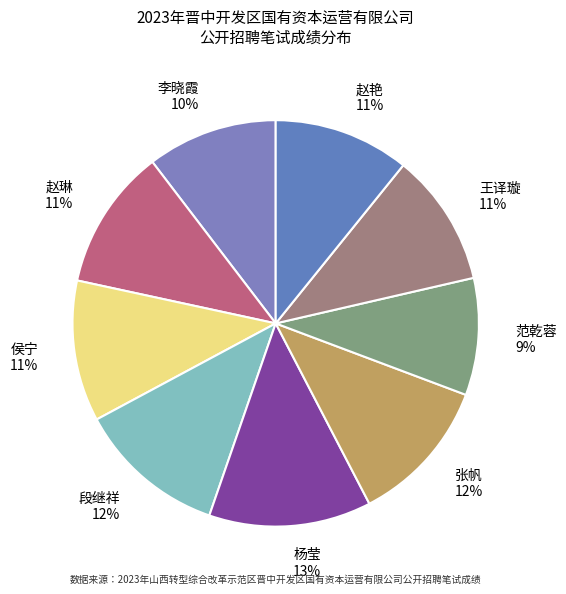

Is 赵艳 the majority of the pie?

No